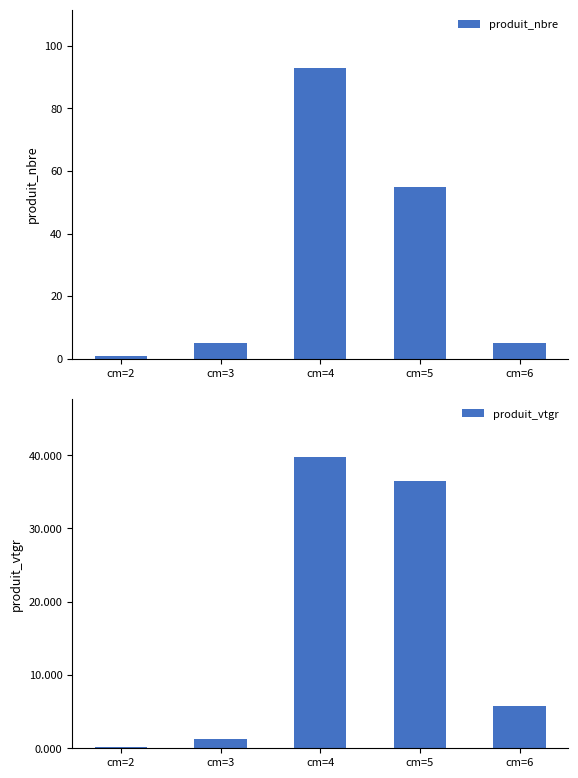

Is it true that produit_vtgr equals 36.4 at cm=5?

True